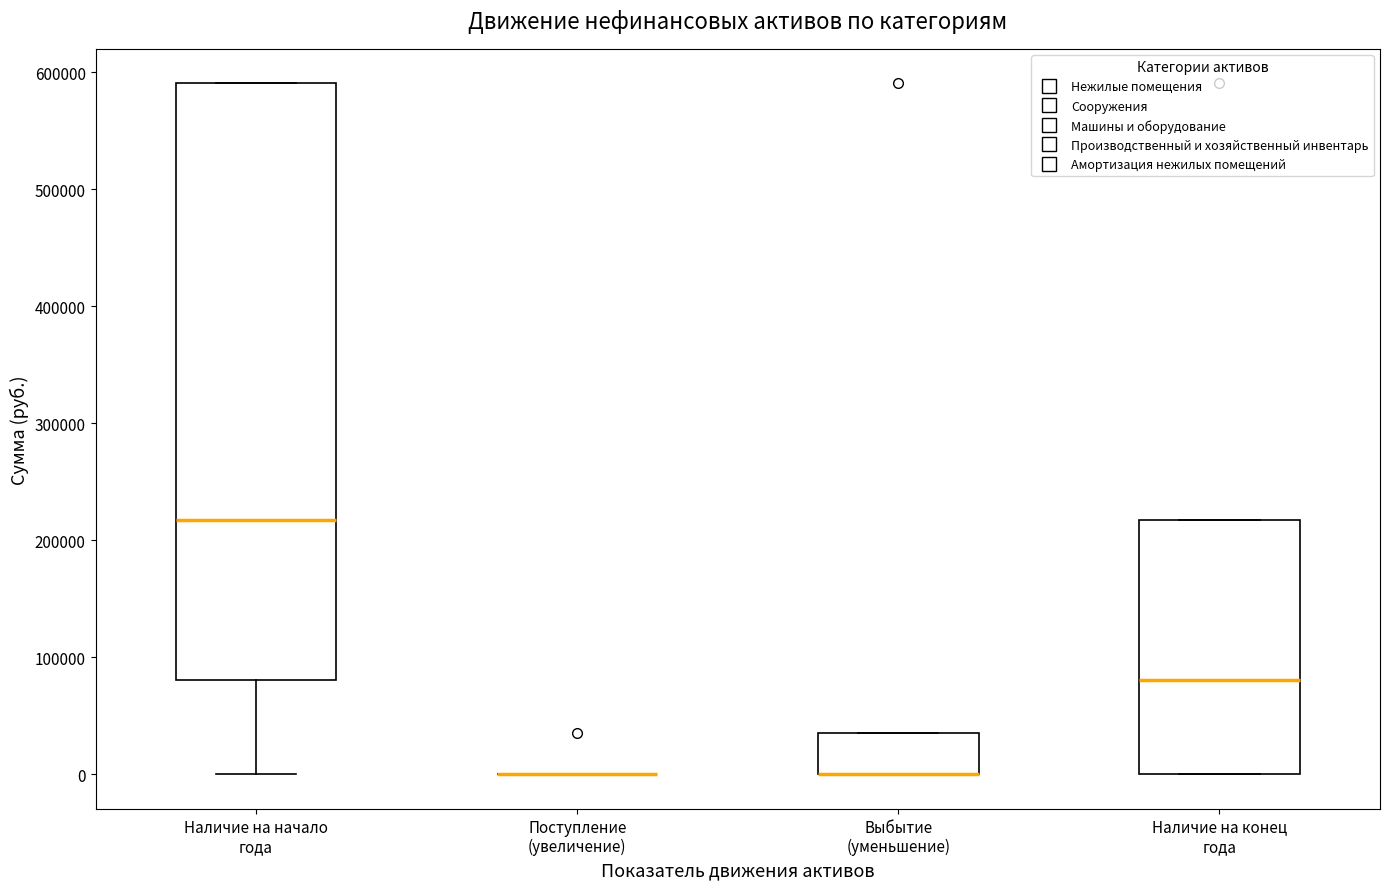

Which box is the tallest, from its lower edge to its upper edge?

Наличие на начало года